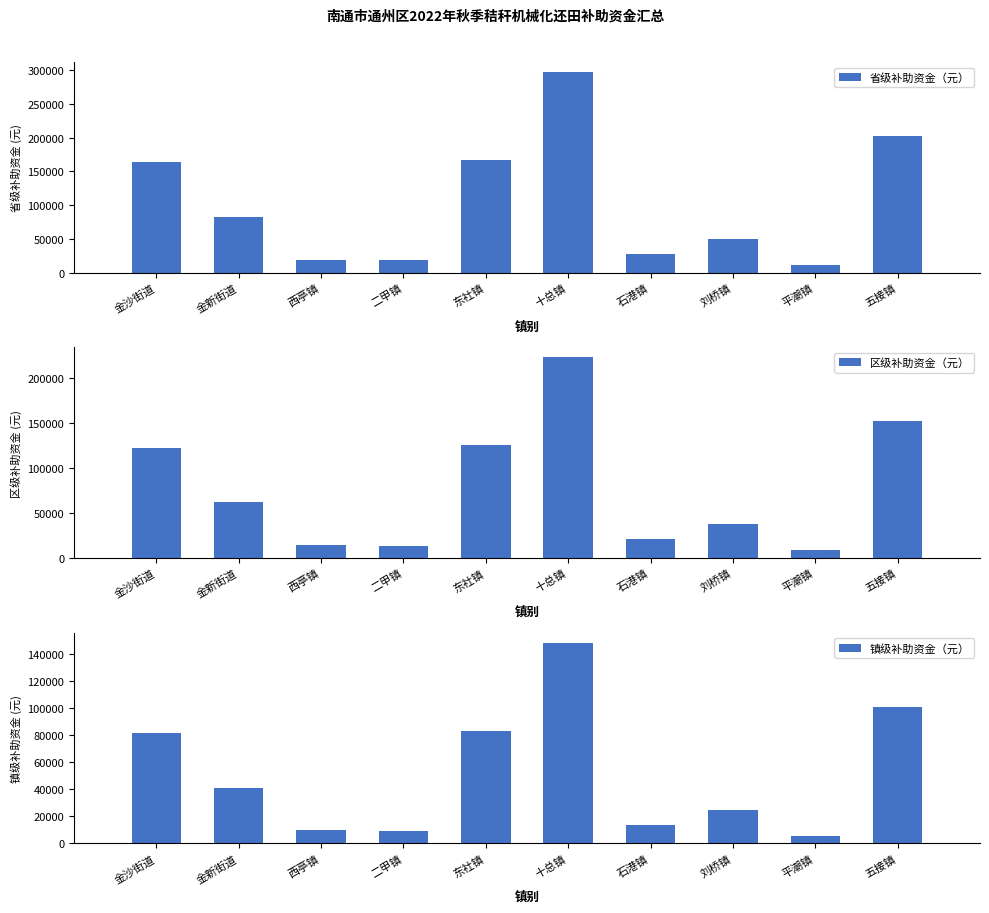

What is the sum of the 省级补助资金（元） values at 刘桥镇 and 平潮镇?

61480